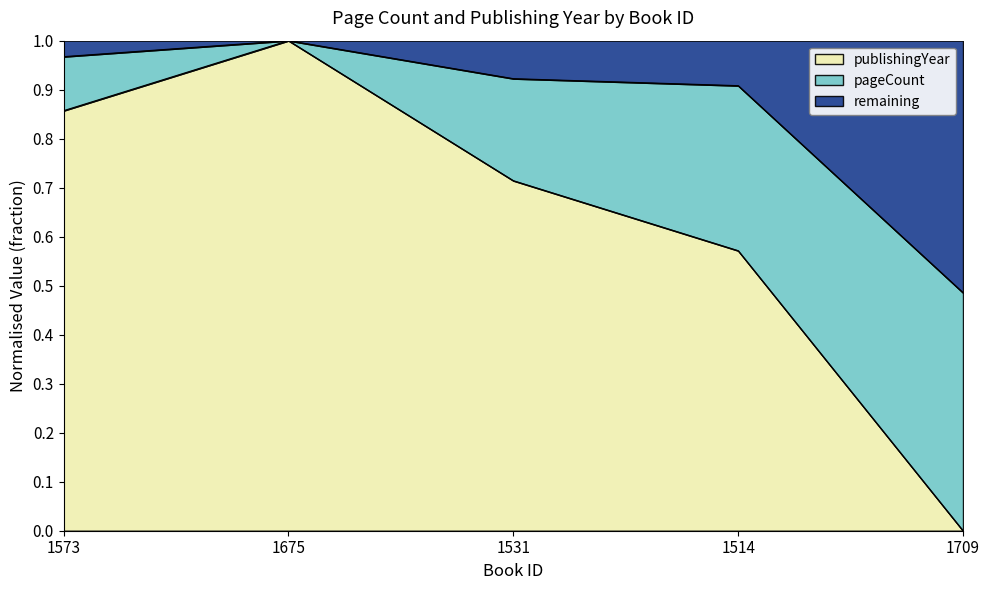

Does the chart display data point markers on the line(s)?

No